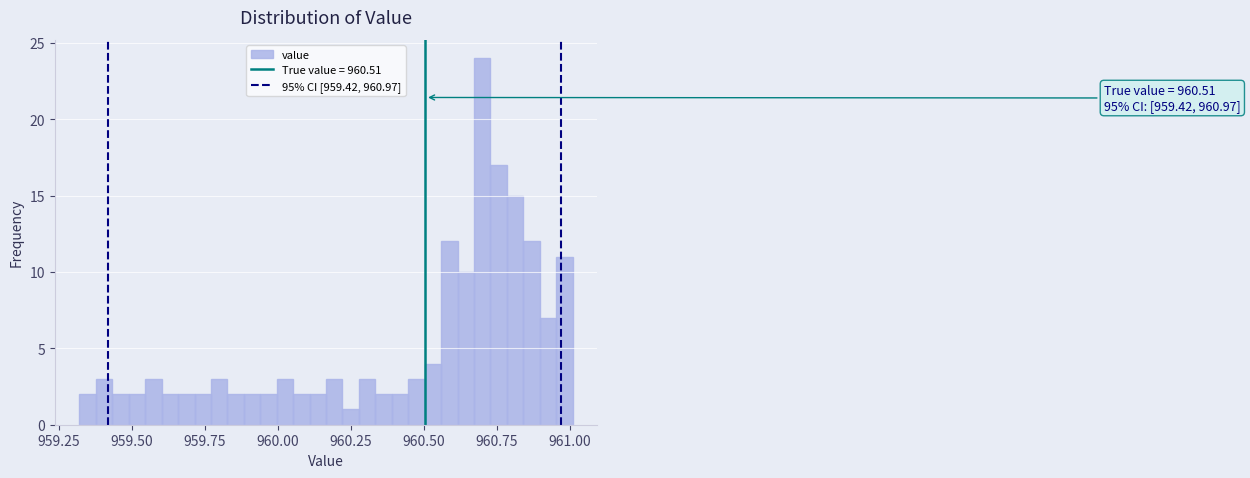

Around what value on the x-axis is the tallest bar? Give the approximate position of its centre, as read against the axis.

960.70